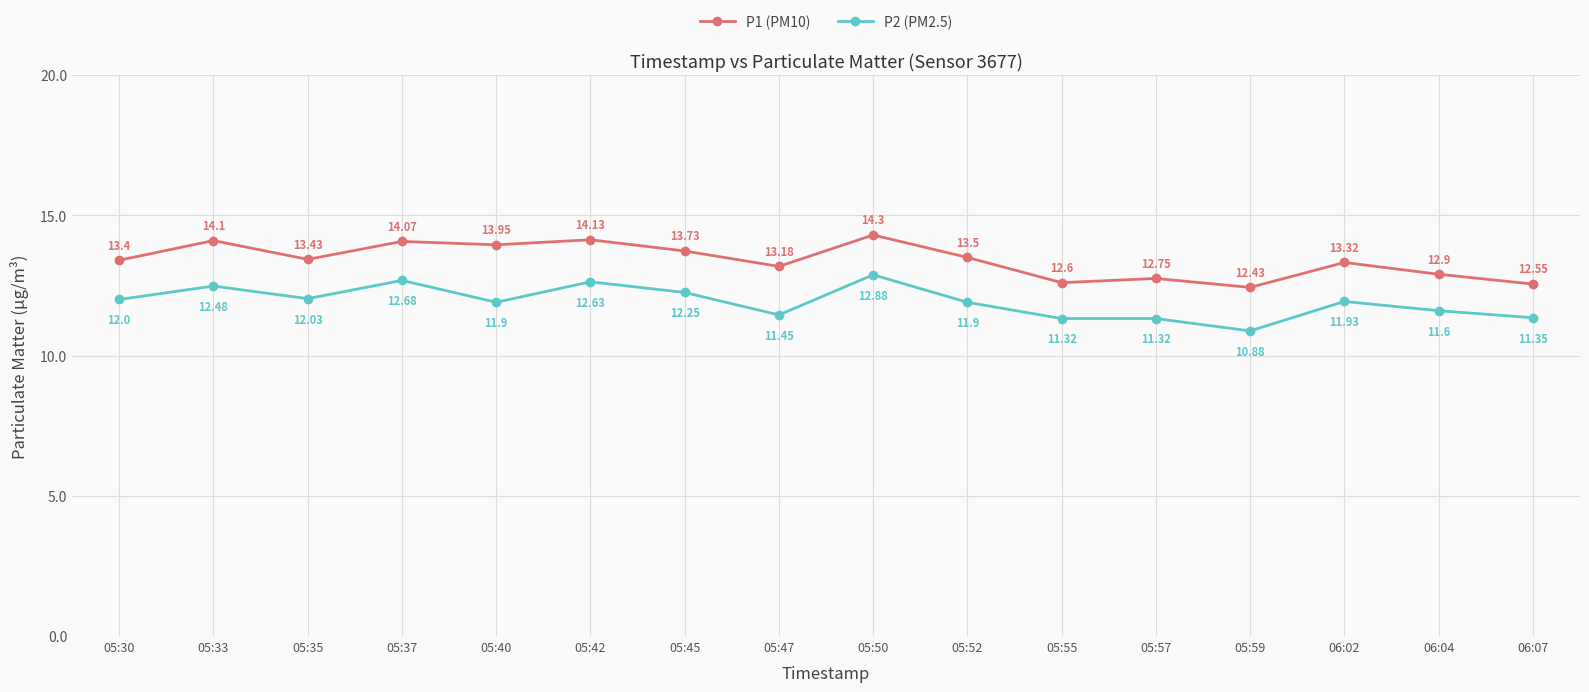

At how many categories does at least one series exceed 13?

11